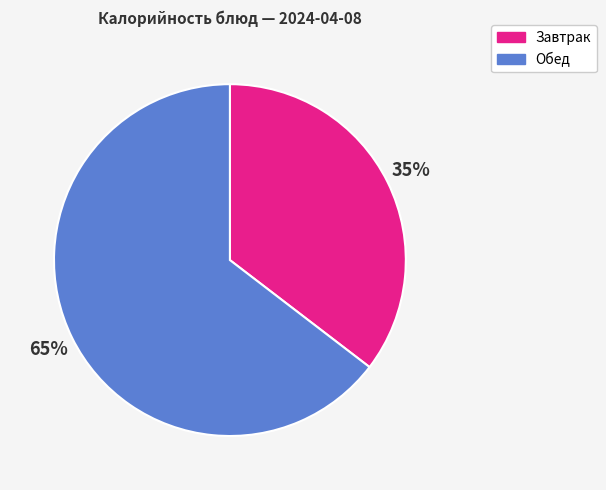

To the nearest percent, what is the average slice percentage?

50%